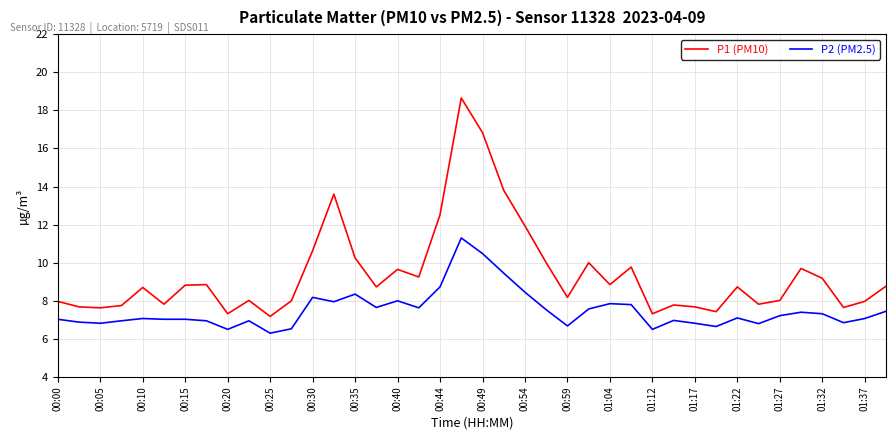

Which series has the largest range (max minus min)?

P1 (PM10)